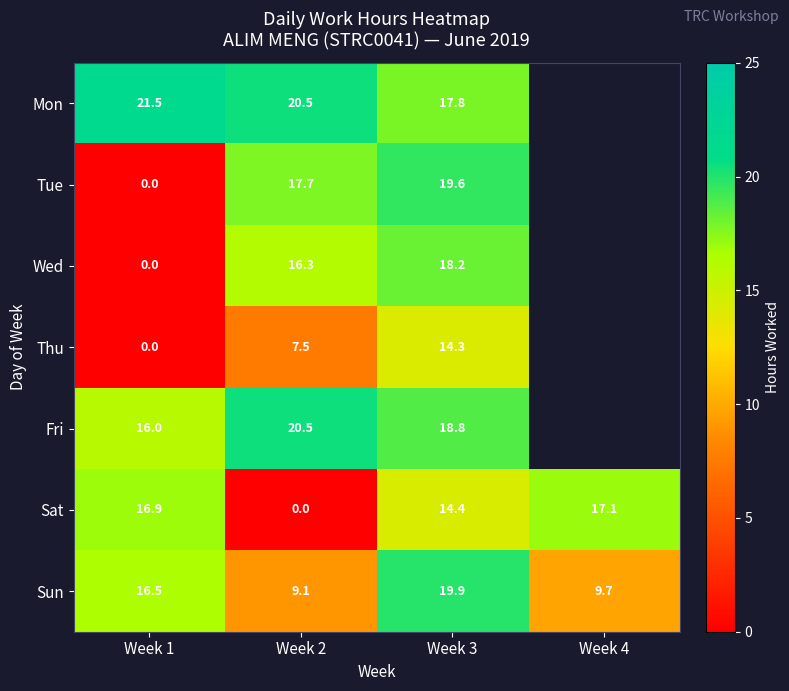

How many distinct data groups are displayed?

7